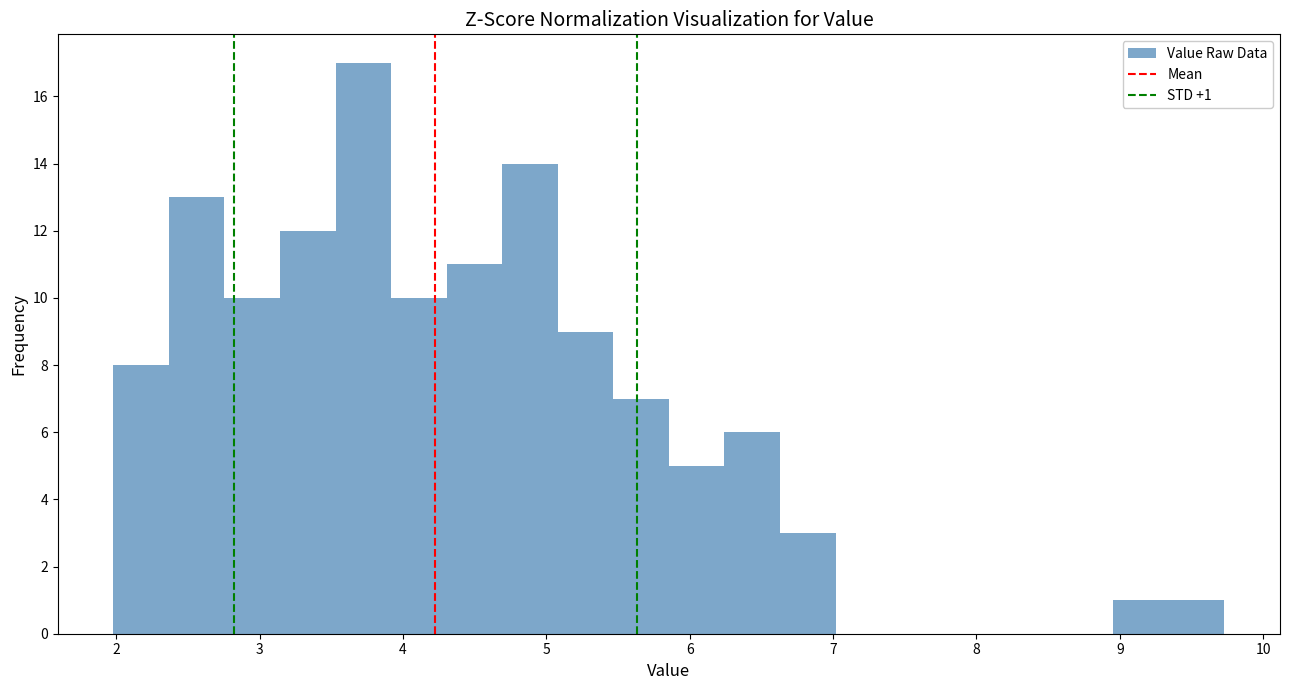

Read against the x-axis, roughly where is the centre of the tallest bar?

3.7